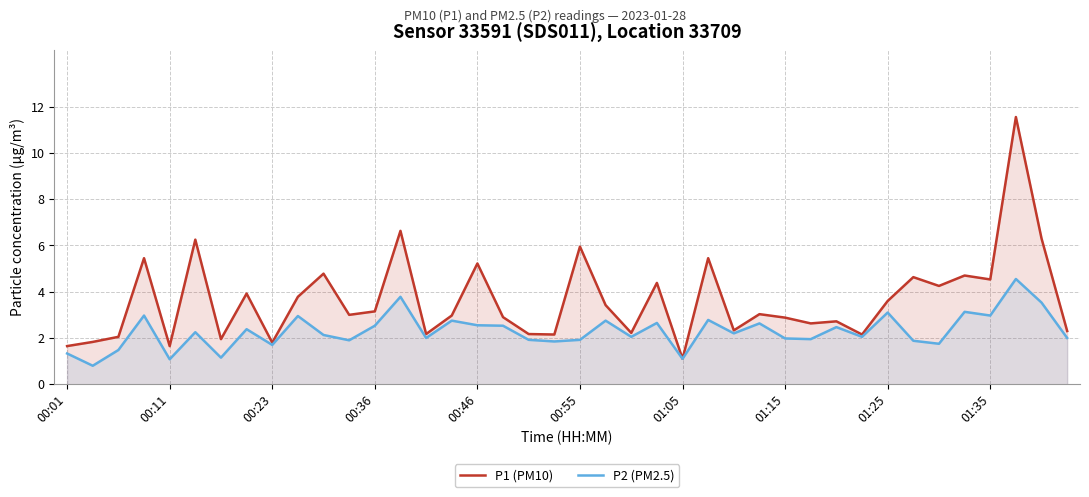

The P2 (PM2.5) series shows 1.2 at 00:36. True or false?

False